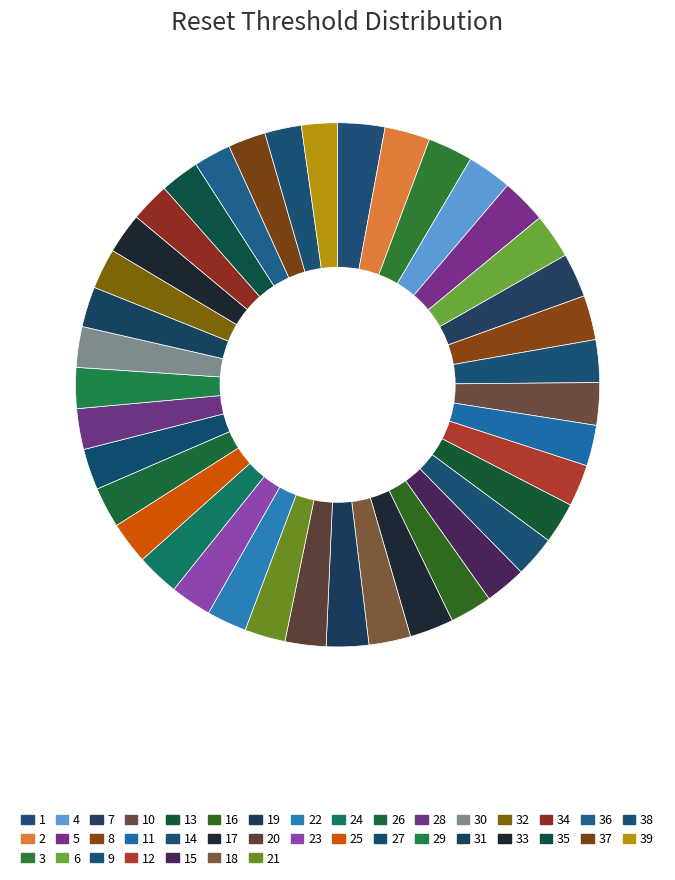

How many segments does this pie chart have?

39